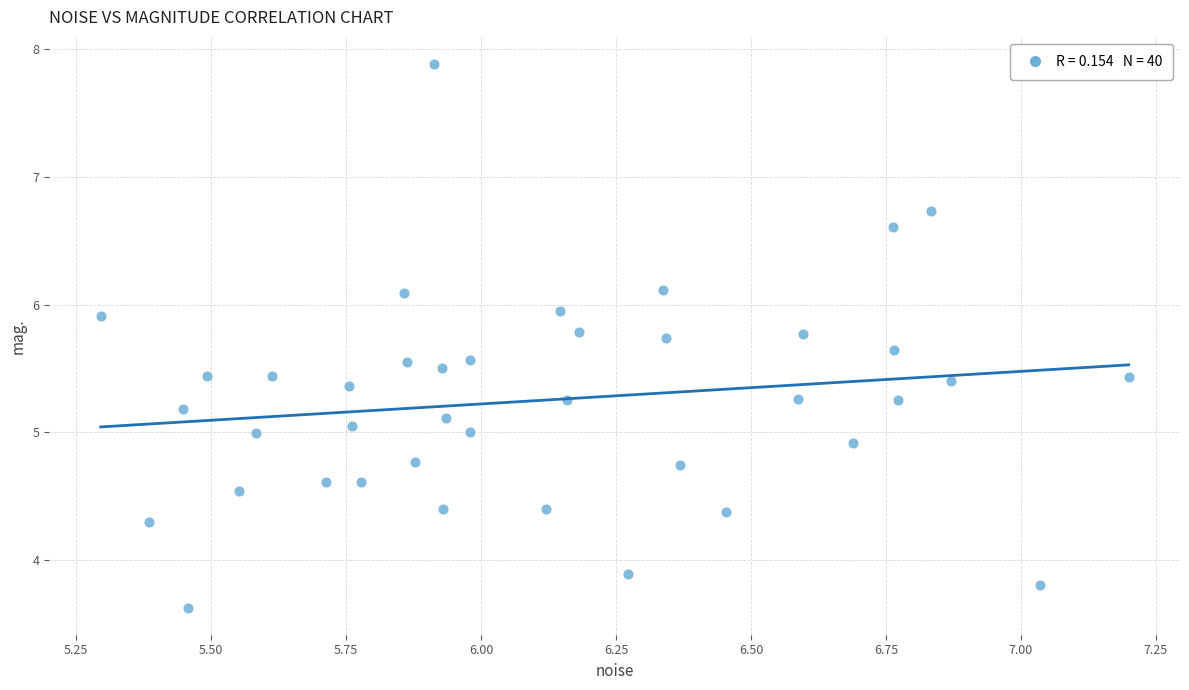

What is the range of Y values (max minus min)?

4.3